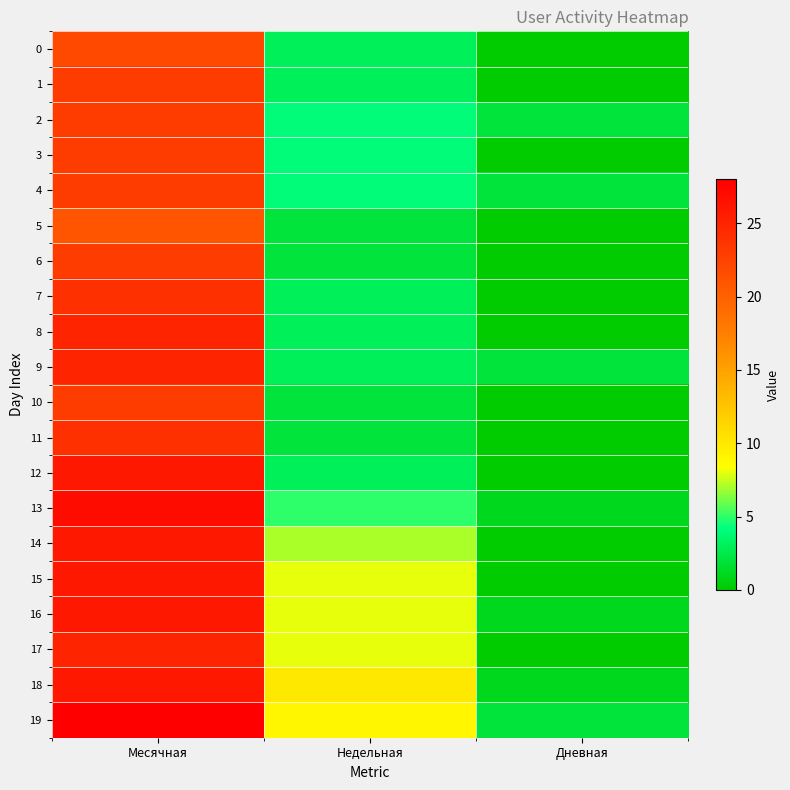

List the series in order of their peak value, highest first.

19, 13, 12, 14, 15, 16, 18, 8, 9, 17, 7, 11, 1, 2, 3, 4, 6, 10, 0, 5